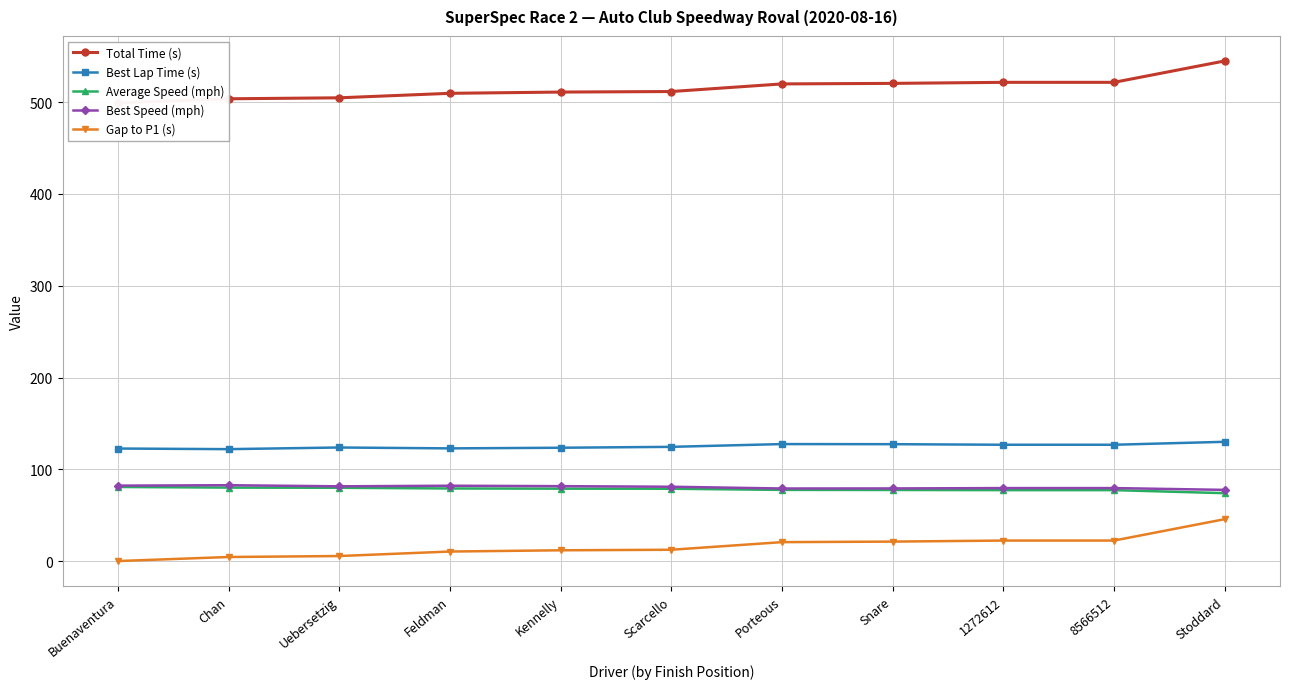

What is the average value of the Total Time (s) series?

515.4